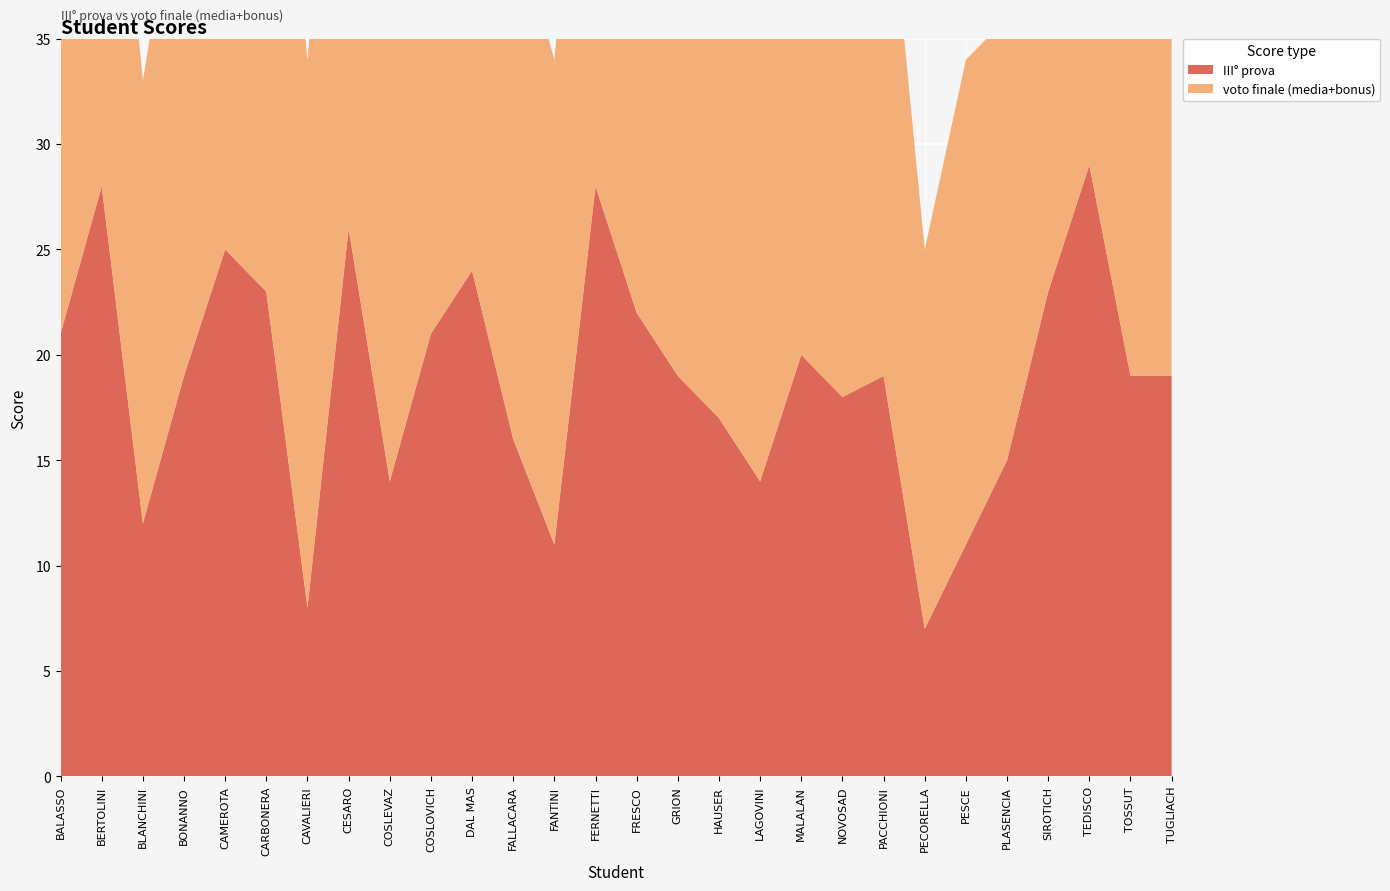

Reading left to right, list all the values displayed in this chart.

III° prova: BALASSO=21	BERTOLINI=28	BLANCHINI=12	BONANNO=19	CAMEROTA=25	CARBONERA=23	CAVALIERI=8	CESARO=26	COSLEVAZ=14	COSLOVICH=21	DAL MAS=24	FALLACARA=16	FANTINI=11	FERNETTI=28	FRESCO=22	GRION=19	HAUSER=17	LAGOVINI=14	MALALAN=20	NOVOSAD=18	PACCHIONI=19	PECORELLA=7	PESCE=11	PLASENCIA=15	SIROTICH=23	TEDISCO=29	TOSSUT=19	TUGLIACH=19
voto finale (media+bonus): BALASSO=29	BERTOLINI=25	BLANCHINI=21	BONANNO=26	CAMEROTA=30	CARBONERA=30	CAVALIERI=26	CESARO=30	COSLEVAZ=23	COSLOVICH=30	DAL MAS=30	FALLACARA=25	FANTINI=23	FERNETTI=28	FRESCO=27	GRION=22	HAUSER=27	LAGOVINI=25	MALALAN=27	NOVOSAD=23	PACCHIONI=26	PECORELLA=18	PESCE=23	PLASENCIA=21	SIROTICH=27	TEDISCO=30	TOSSUT=24	TUGLIACH=24